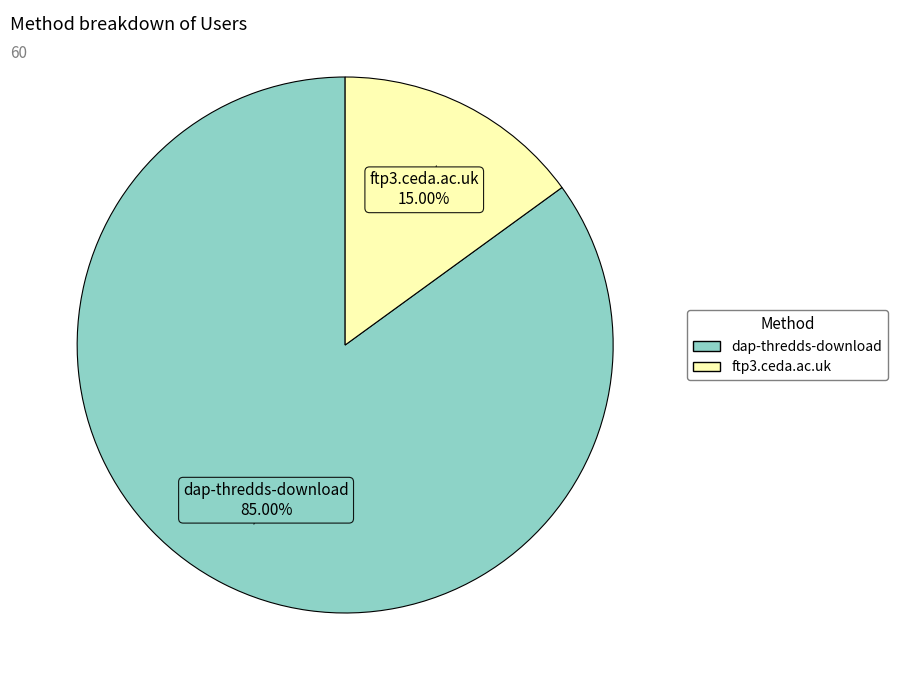

What percentage is the dap-thredds-download slice, to the nearest percent?

85%